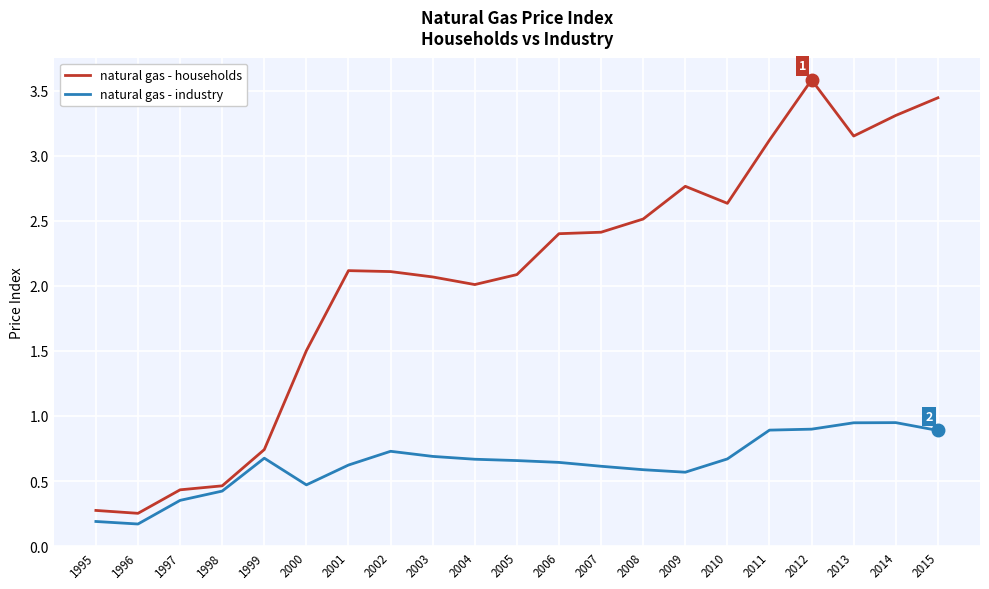

What is the difference between the highest and lowest values at 2004?

1.3